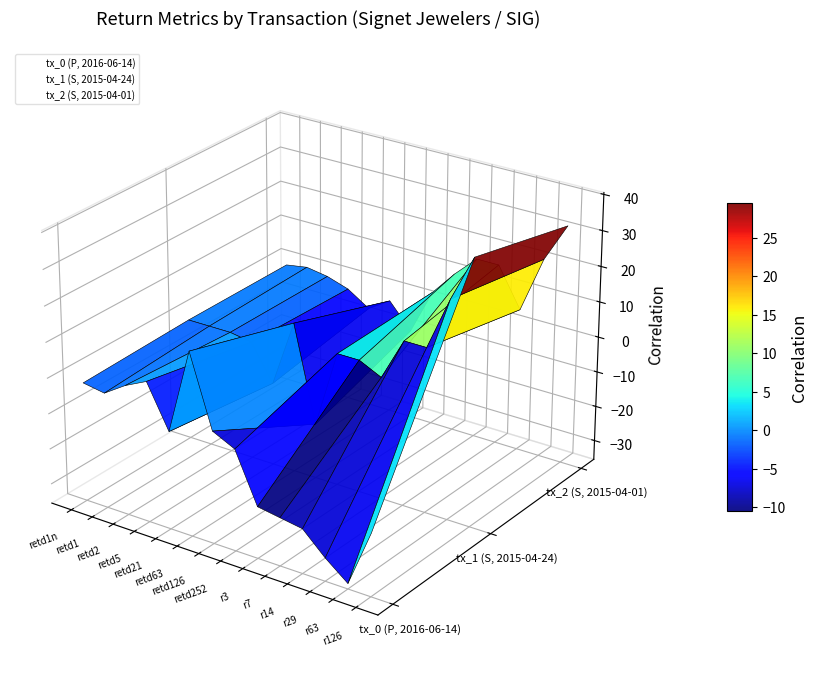

What is the sum of all tx_2 (S, 2015-04-01) values?

0.3